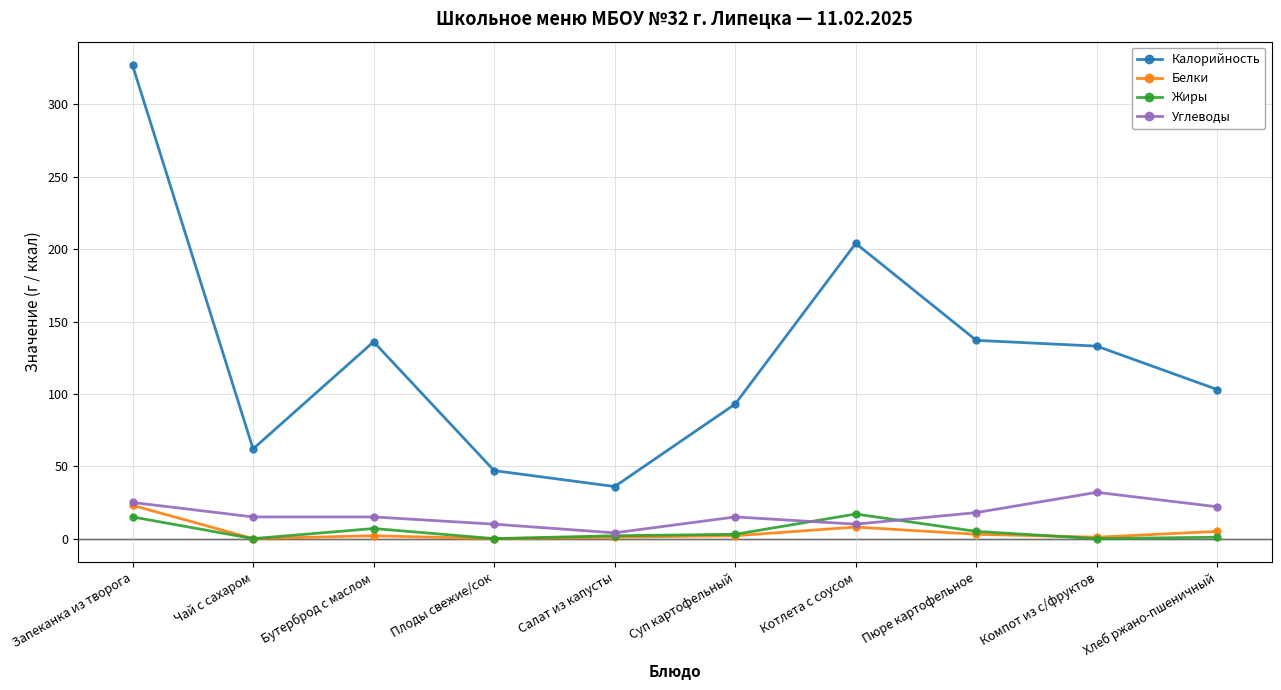

True or false: Калорийность has more than 1 interior local peaks.

True